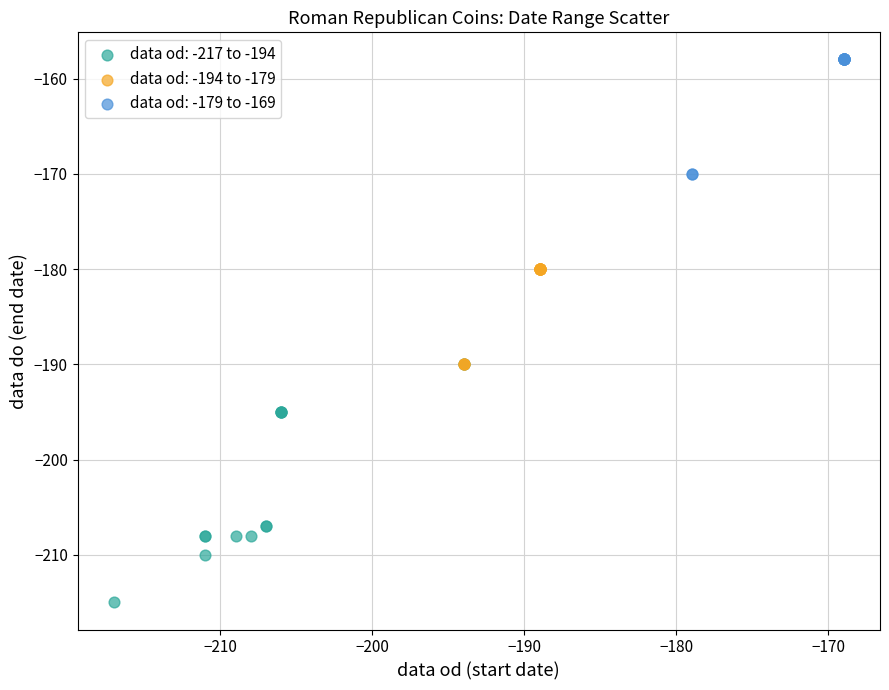

What are all the series names shown in the legend?

data od: -217 to -194, data od: -194 to -179, data od: -179 to -169